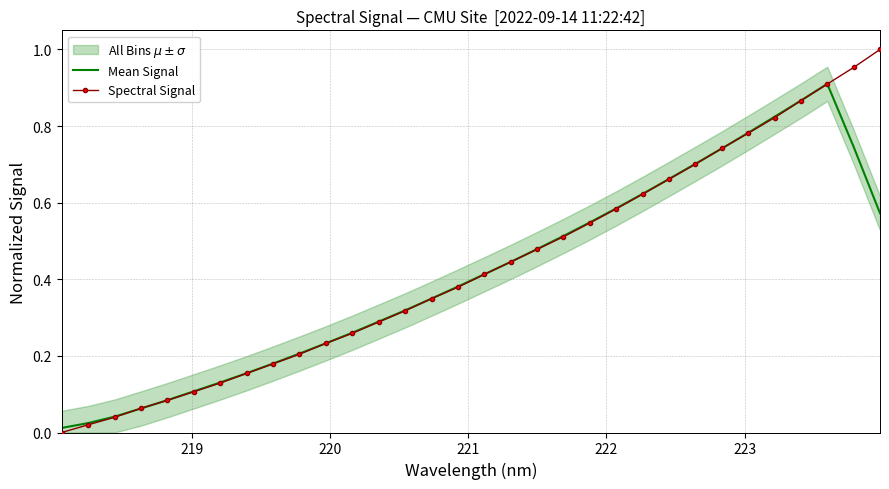

List the series in order of their overall mean, lowest first.

Mean Signal, Spectral Signal